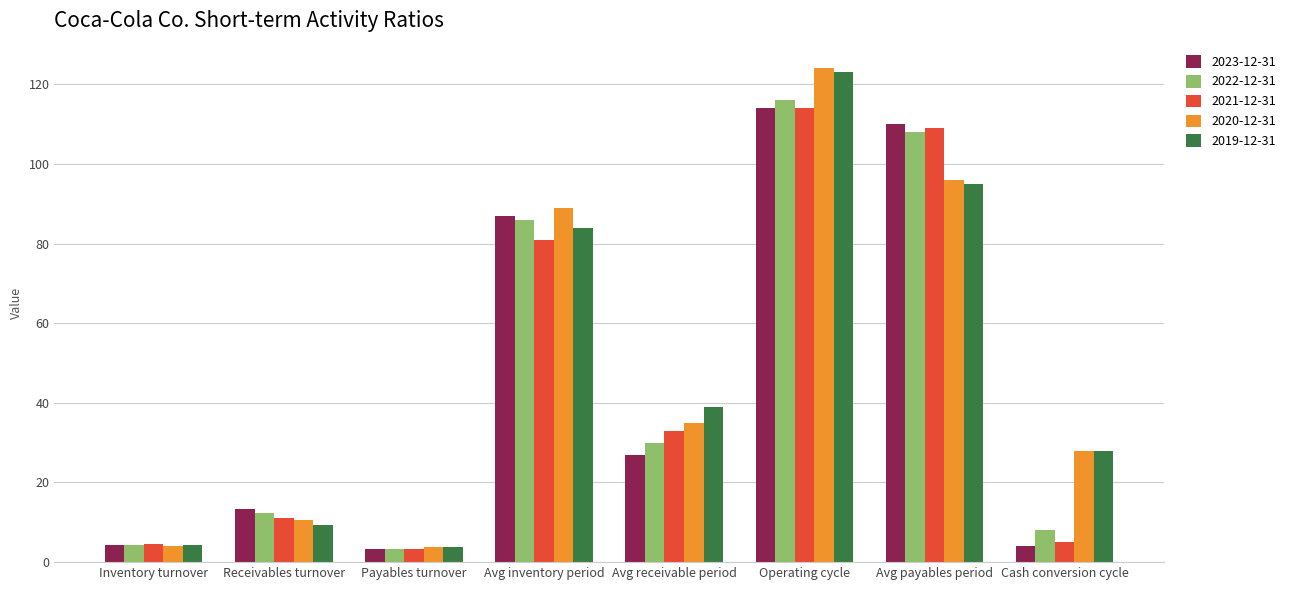

What is the spread (max minus min) of values at Avg receivable period?

12.0